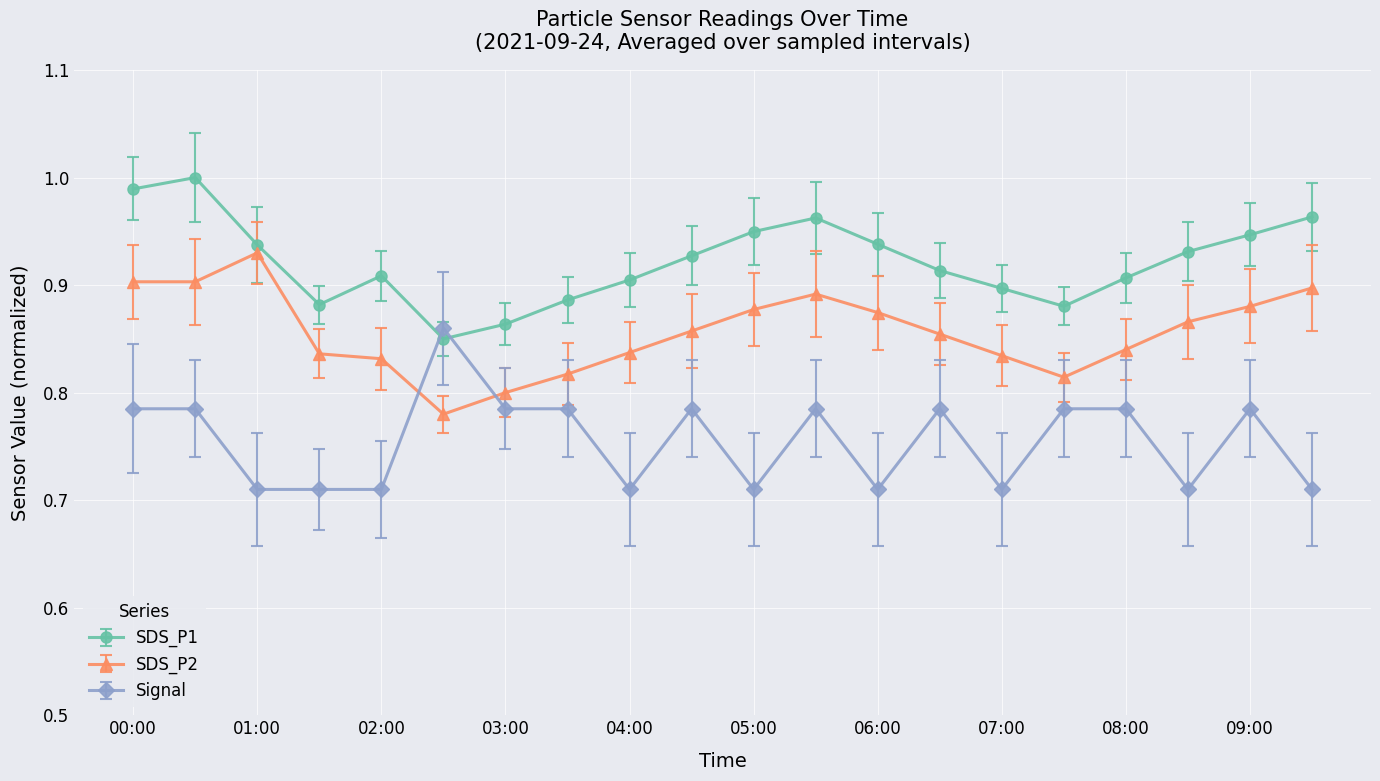

List the series in order of their overall mean, lowest first.

Signal, SDS_P2, SDS_P1